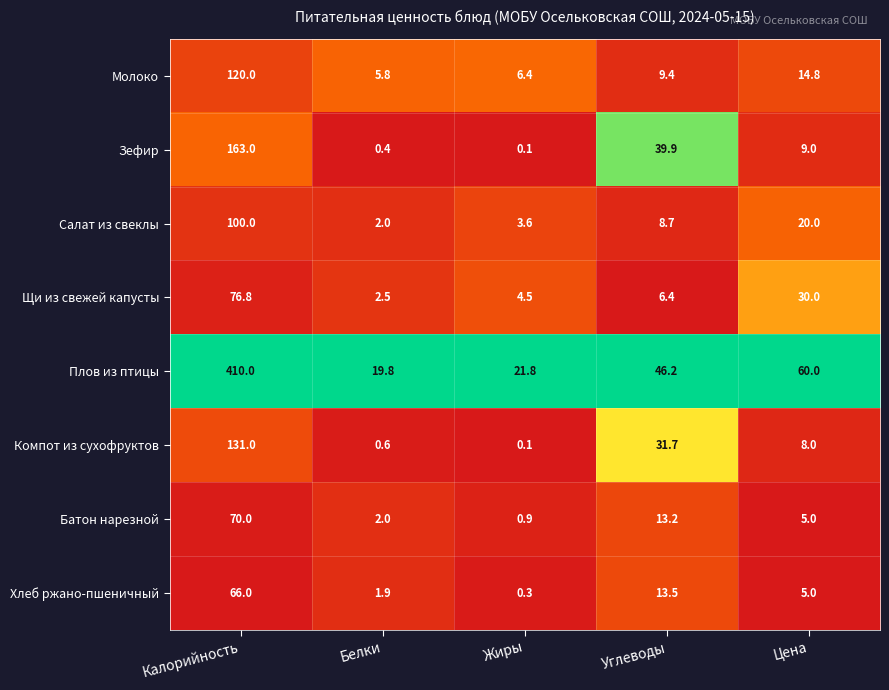

At which category does the chart reach its peak across all series?

Калорийность